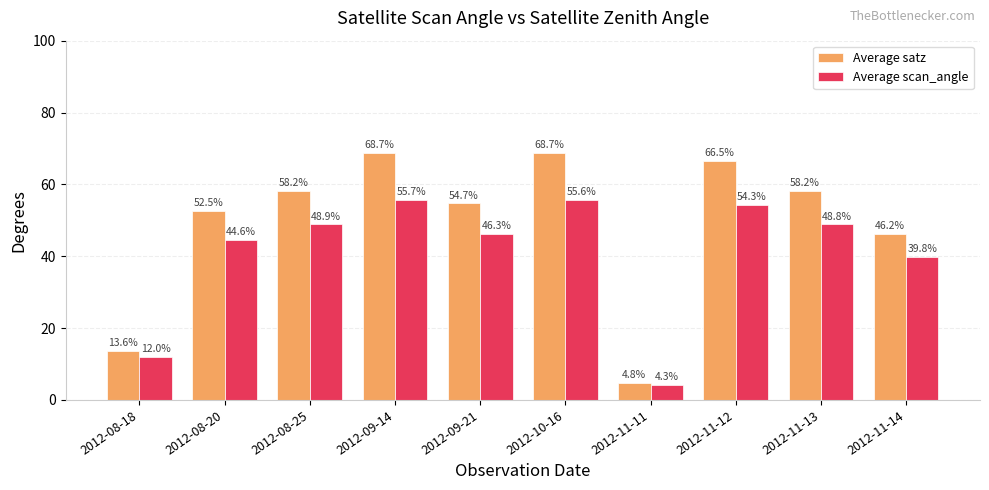

How many bars are there in total?

20